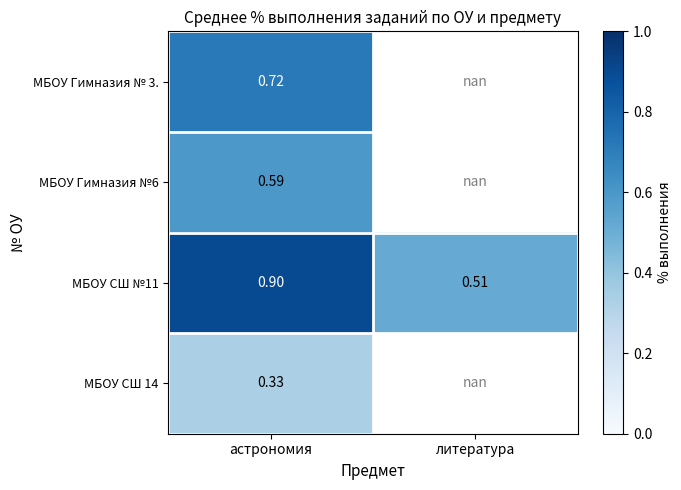

Rank the categories by МБОУ СШ №11 value from lowest to highest.

литература, астрономия